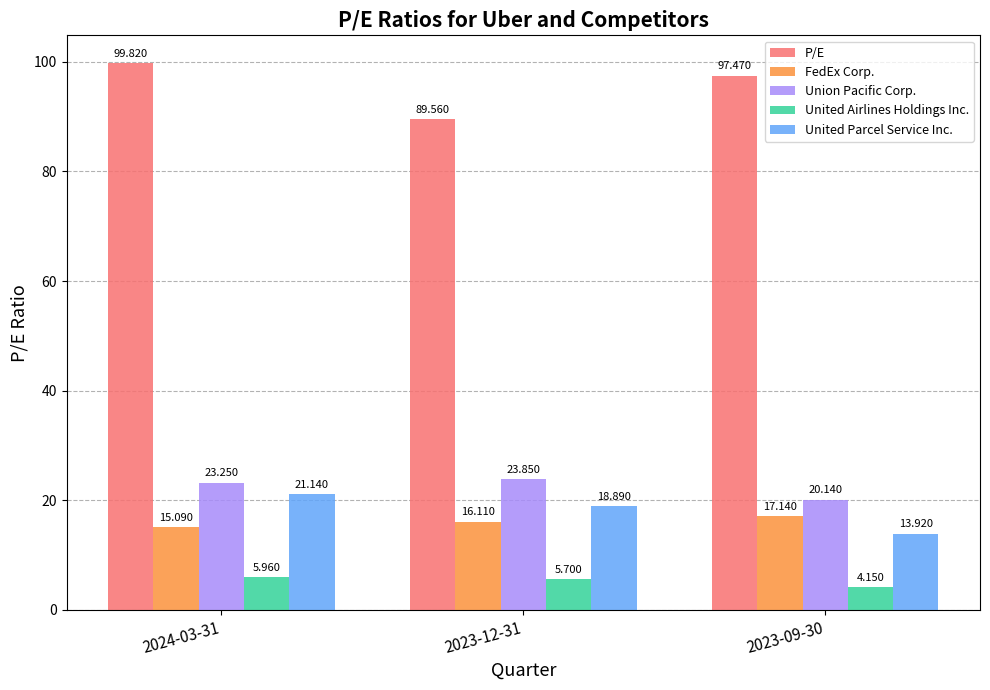

What is the value of the United Parcel Service Inc. bar at the 2nd from the left?

18.9